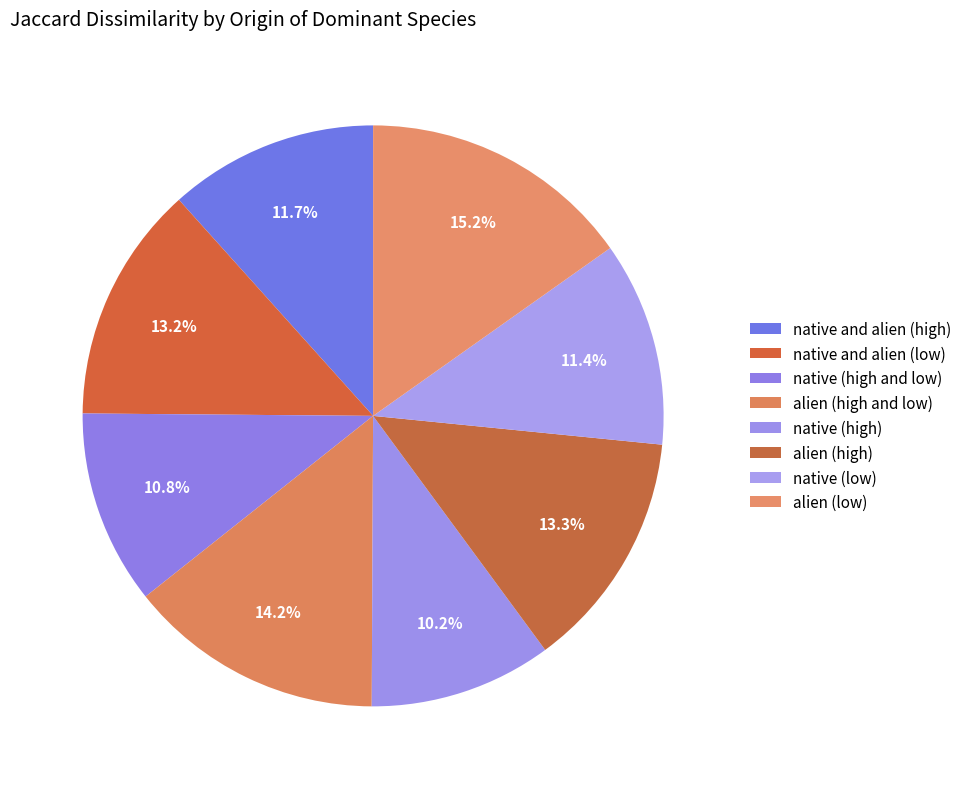

Is it true that native (high) is 10% of the pie?

True